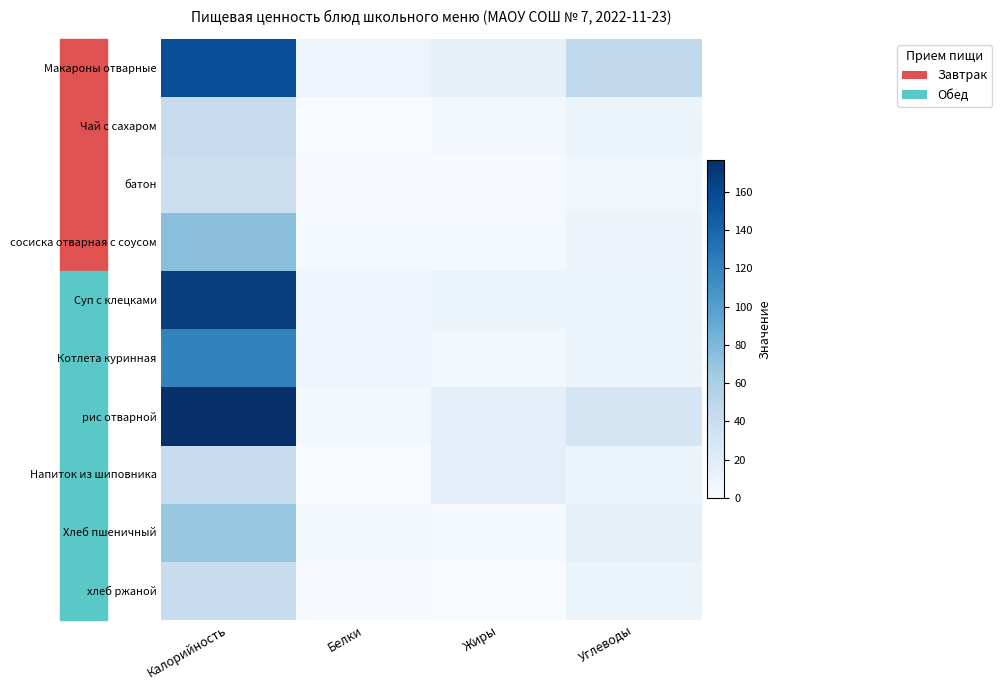

Which series has the largest range (max minus min)?

рис отварной